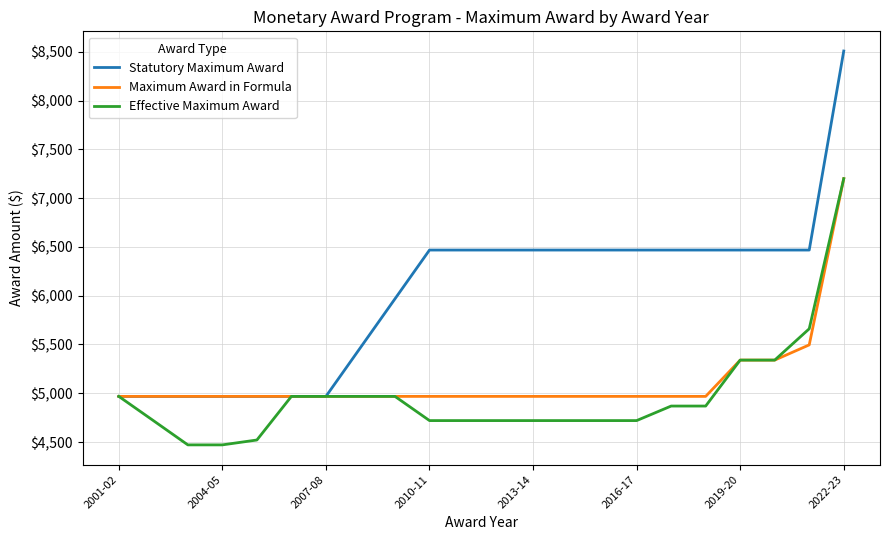

Which series has the largest total across all categories?

Statutory Maximum Award